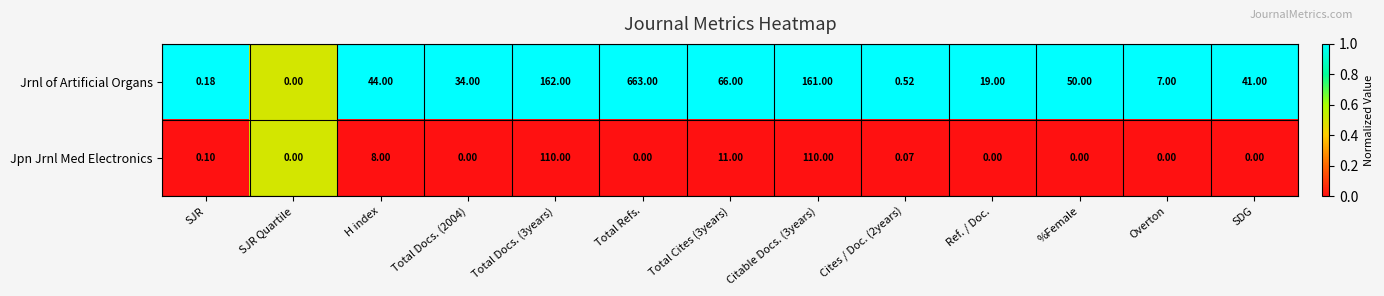

How many positive values does the Jpn Jrnl Med Electronics series have?

6